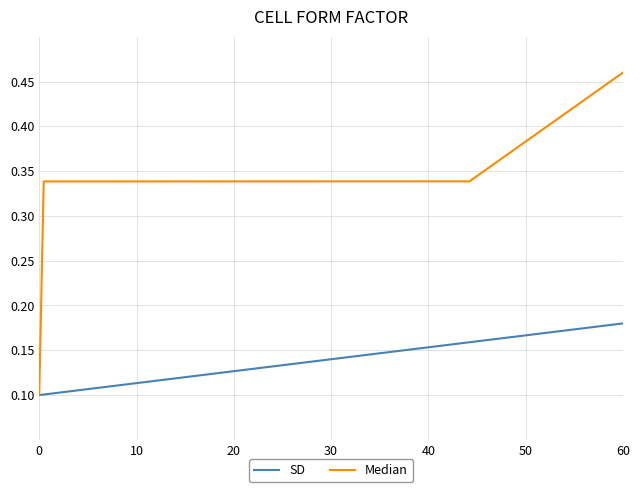

List the series in order of their peak value, highest first.

Median, SD